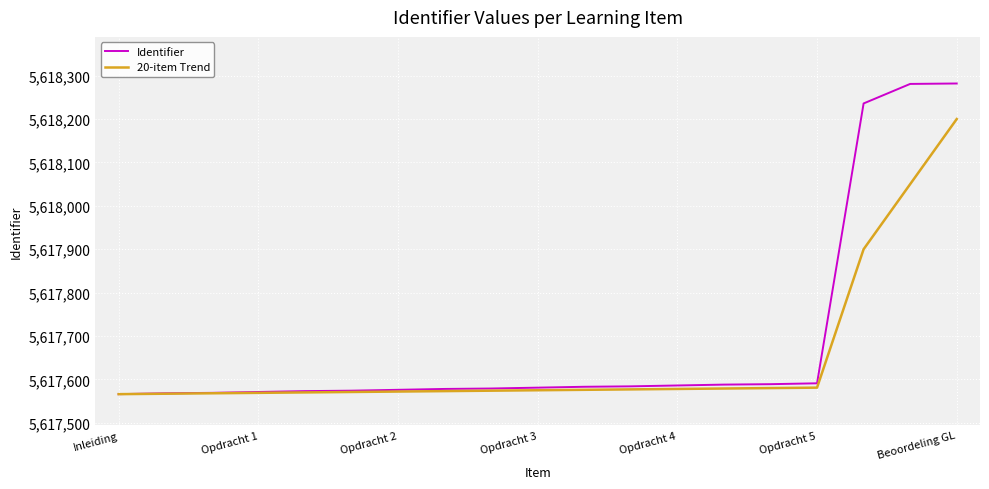

Rank the series by their maximum value, from lowest to highest.

20-item Trend, Identifier